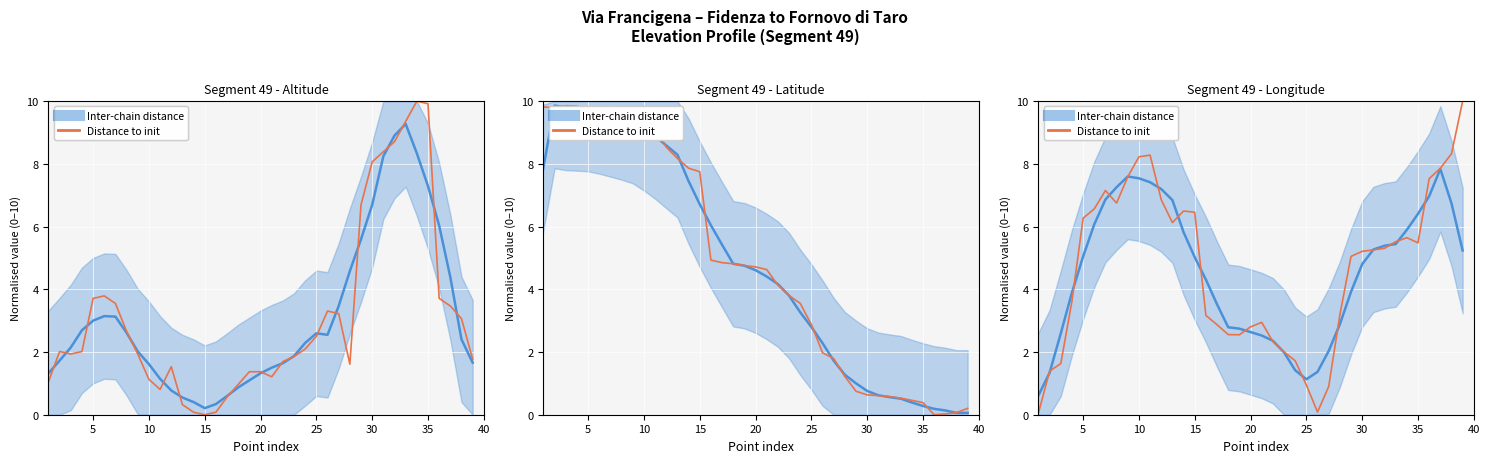

What is the greatest value displayed?

10.0